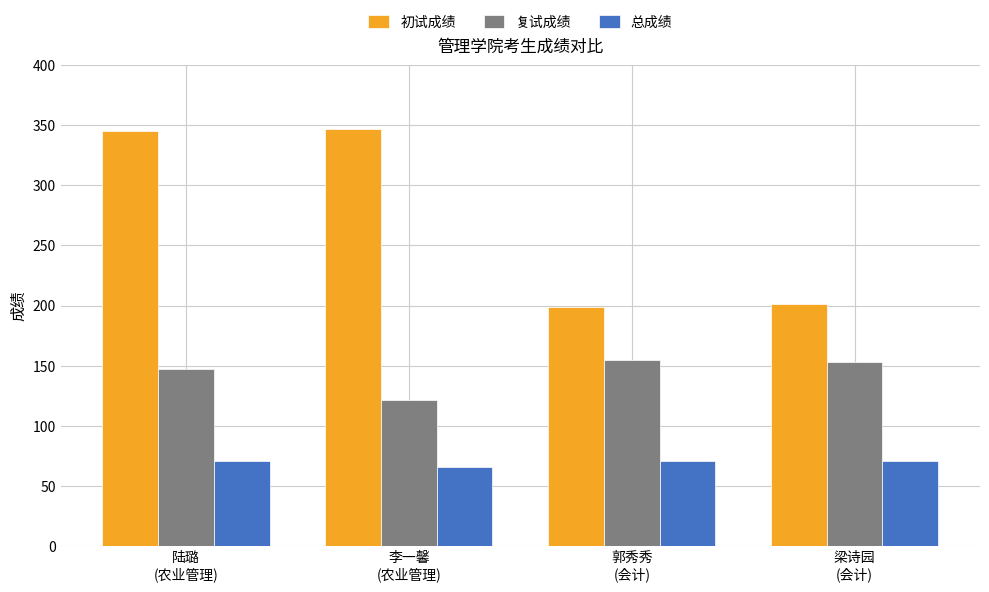

What is the smallest value displayed?

66.0